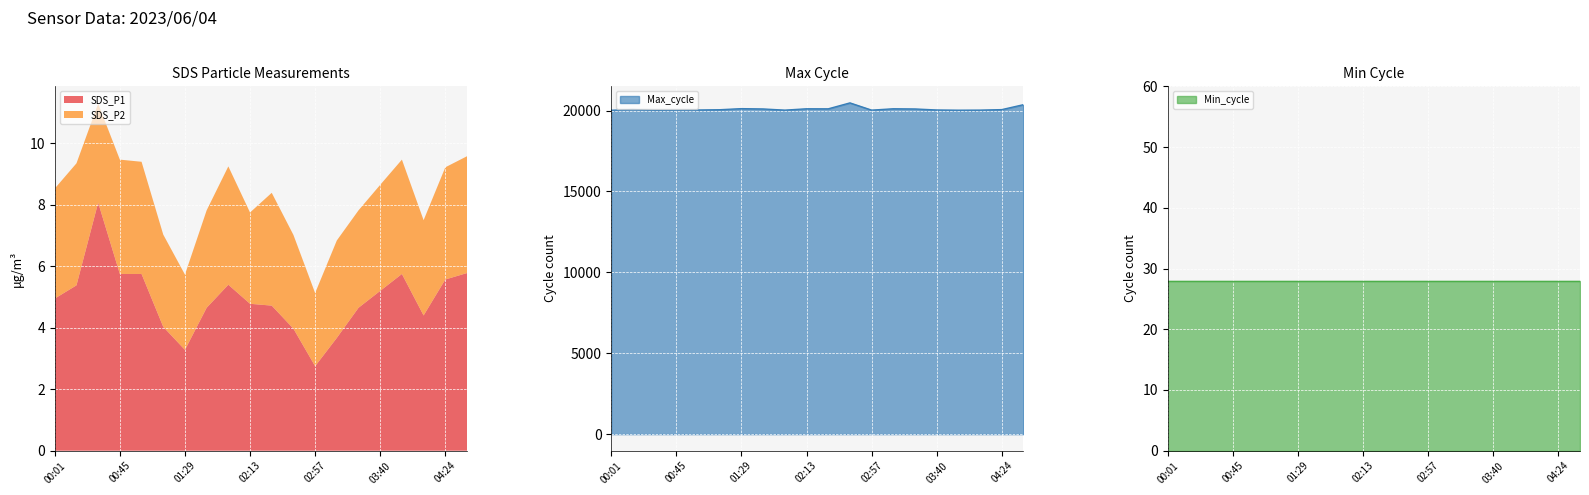

What is the lowest value of the SDS_P1 series?

2.8